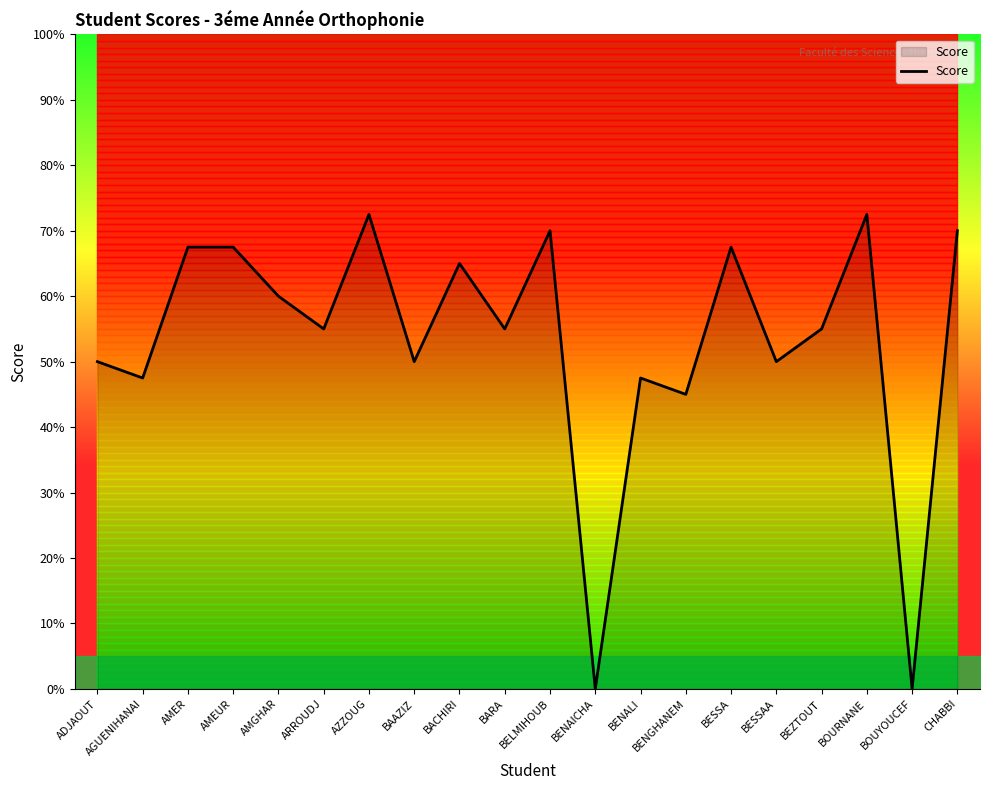

How many interior local peaks (higher than both neighbors) does the data have?

6